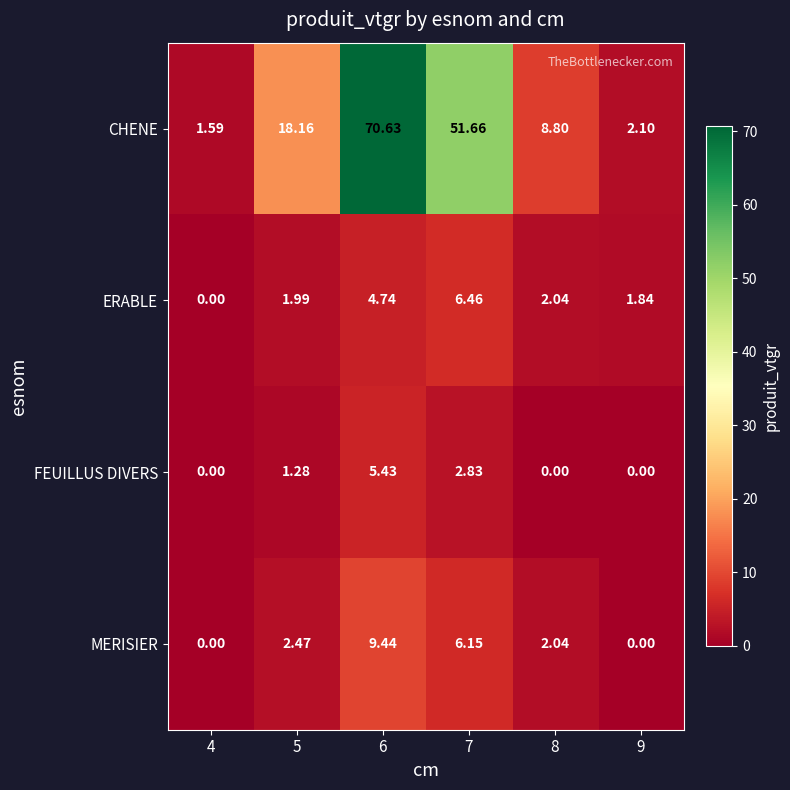

Between 5 and 6, which series saw the biggest shift?

CHENE